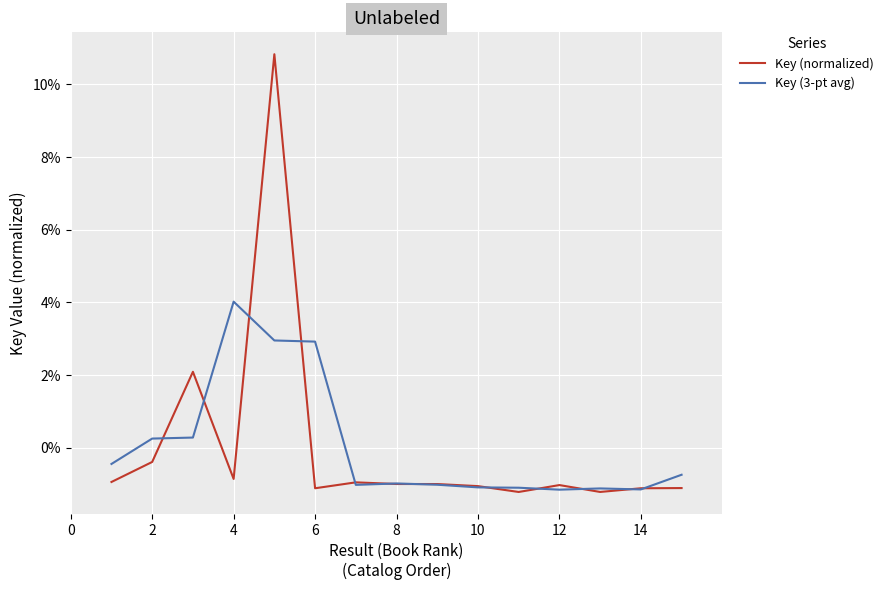

What is the difference between the maximum and minimum values in the Key (normalized) series?

12.0